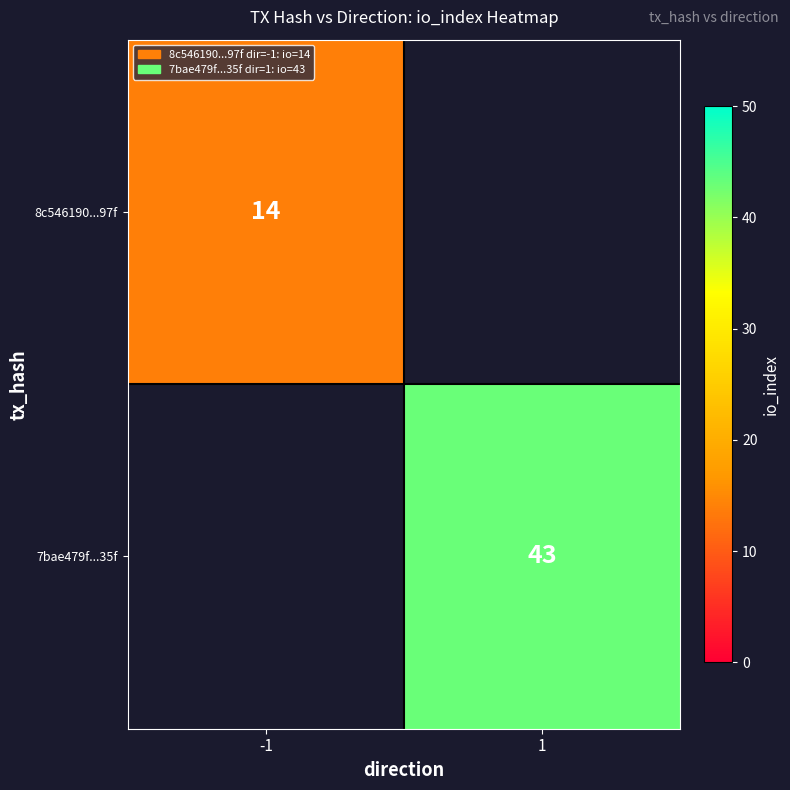

At how many categories does at least one series exceed 28?

1